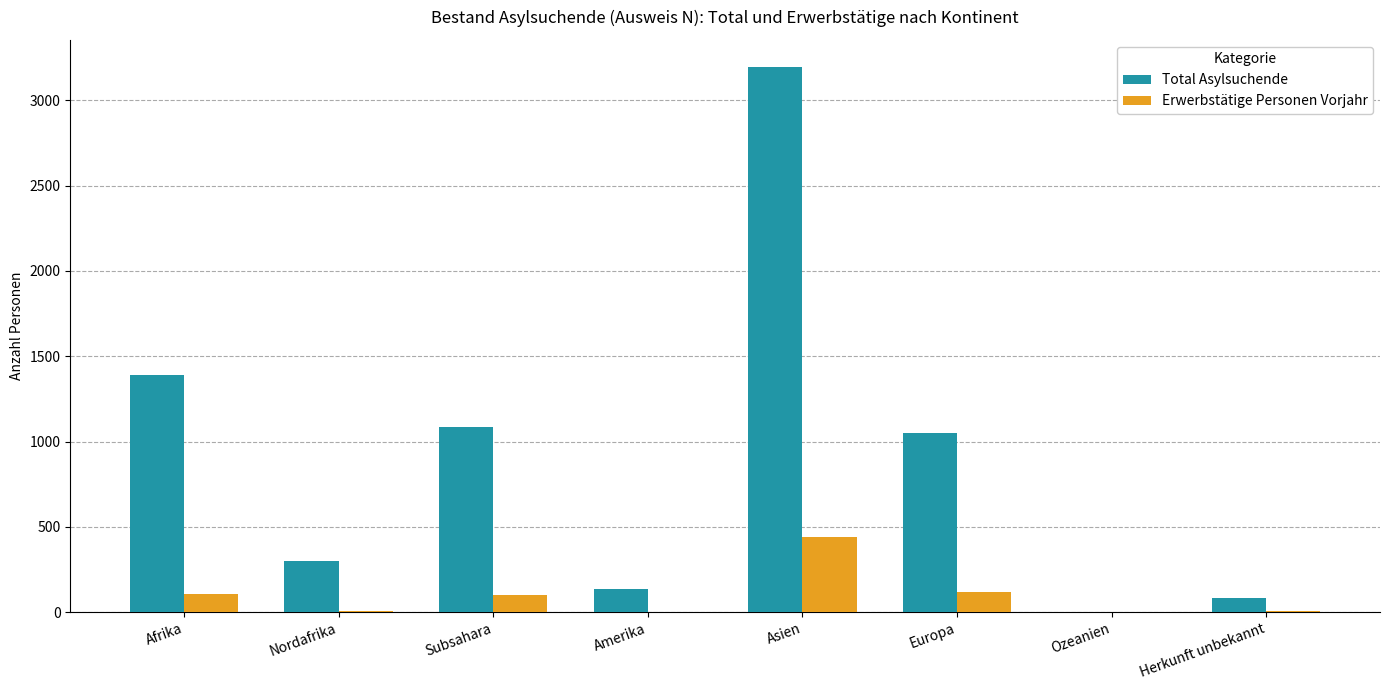

What is the sum of the Total Asylsuchende values at Afrika and Europa?

2436